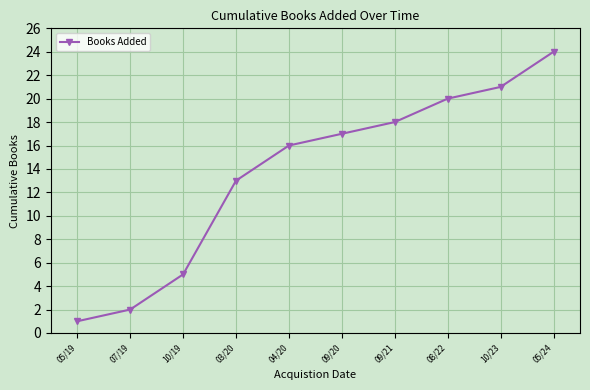

How many distinct data groups are displayed?

1